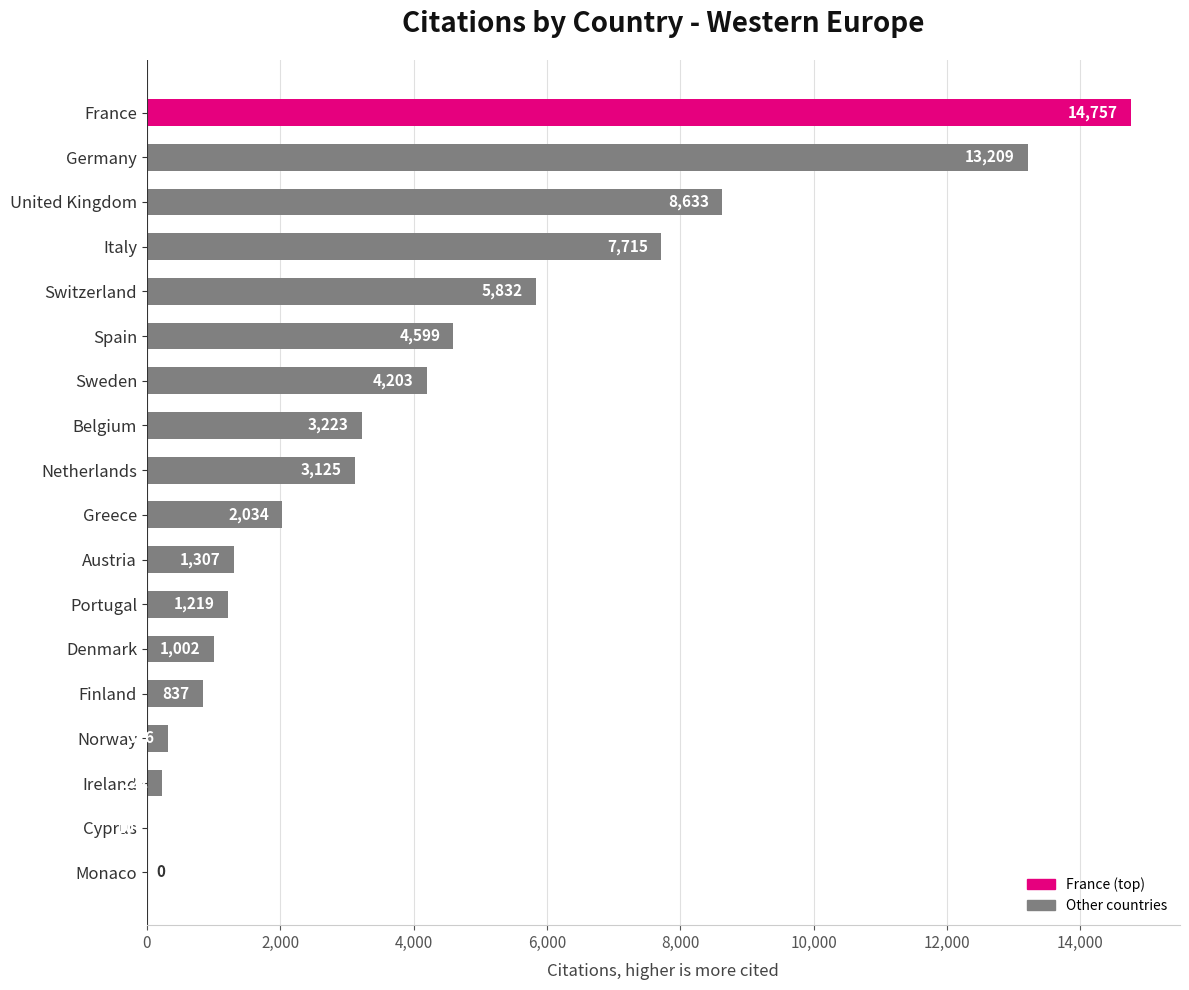

What value does the data have at Cyprus, to the nearest 10?

10